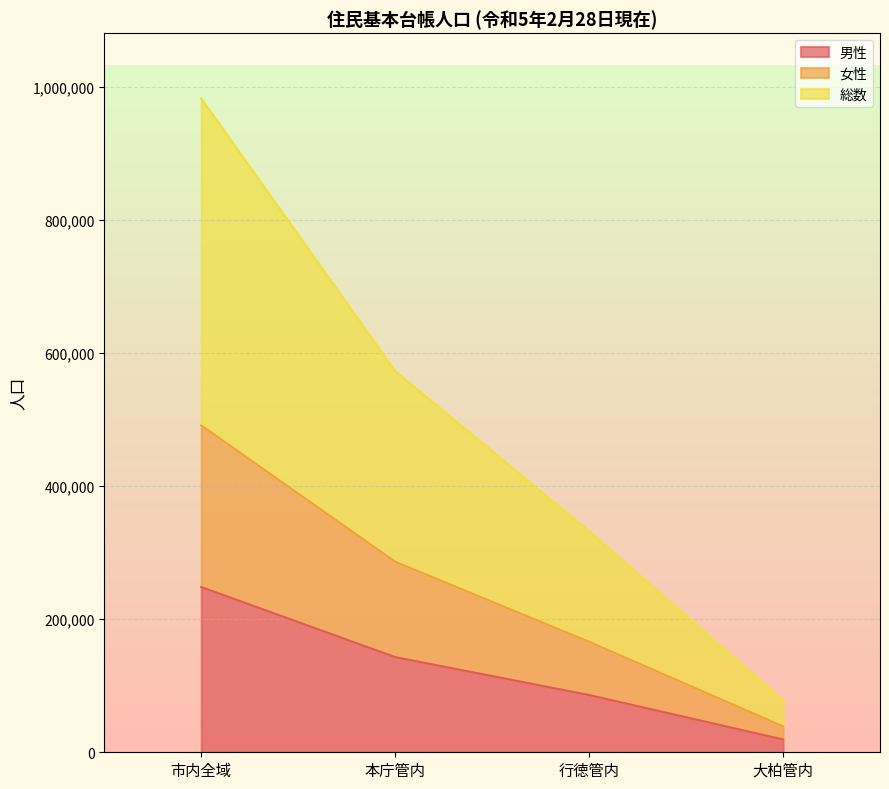

What is the value of the 総数 point at the 2nd from the left?

572800